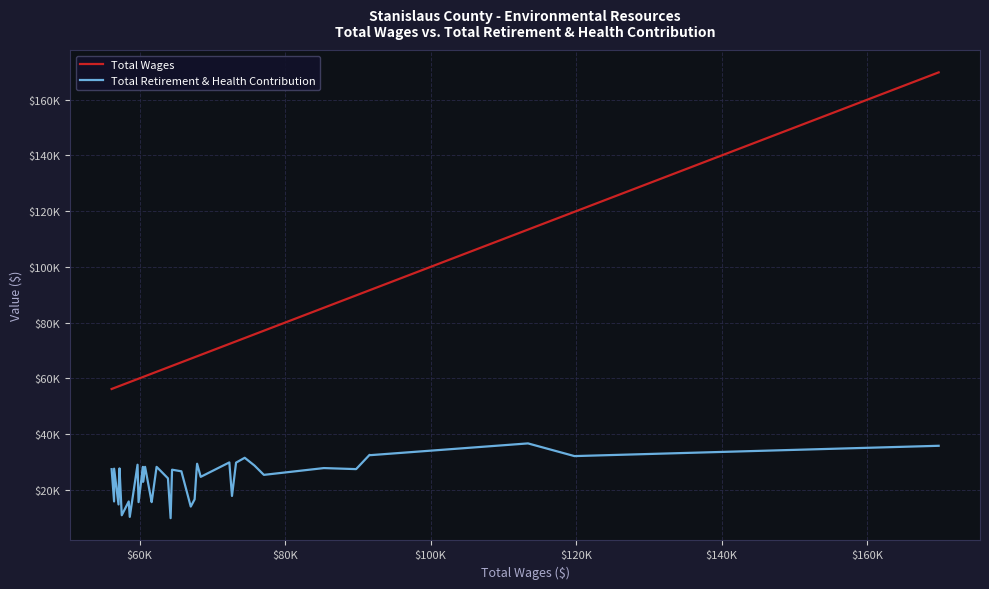

Is this an area chart (filled region under the line)?

No